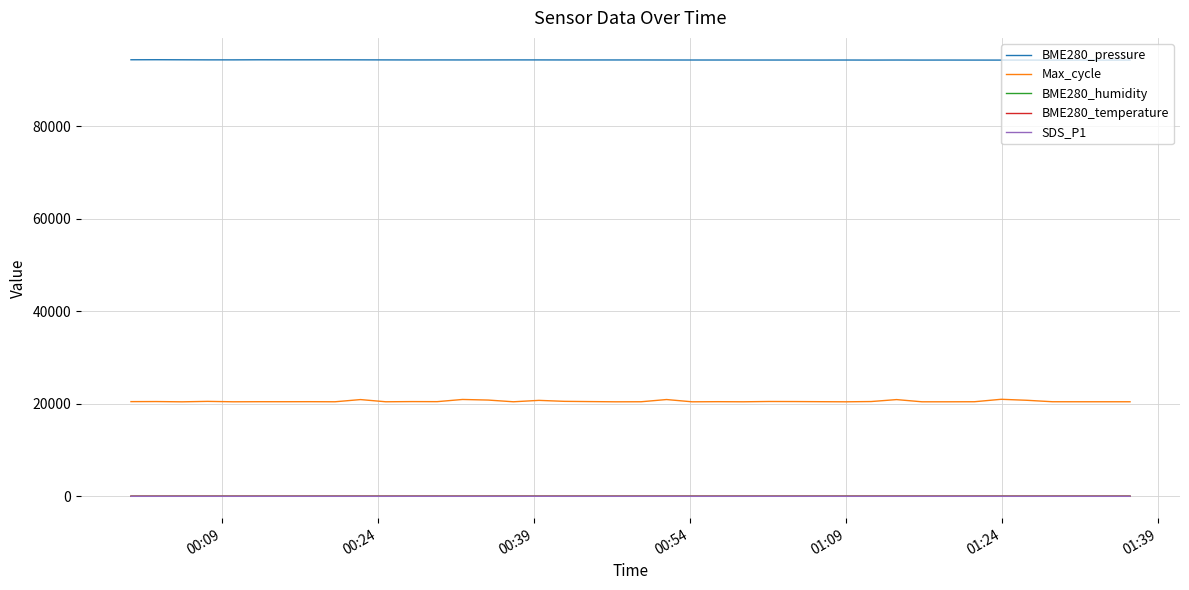

What is the maximum value shown in the chart?

94369.5